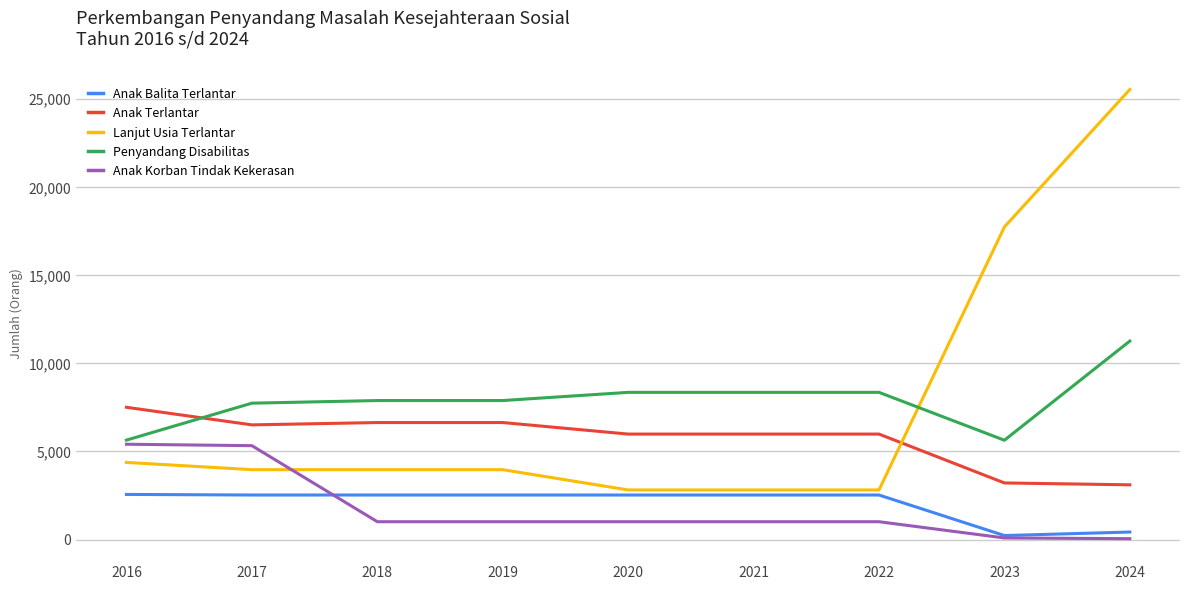

Is this an area chart (filled region under the line)?

No